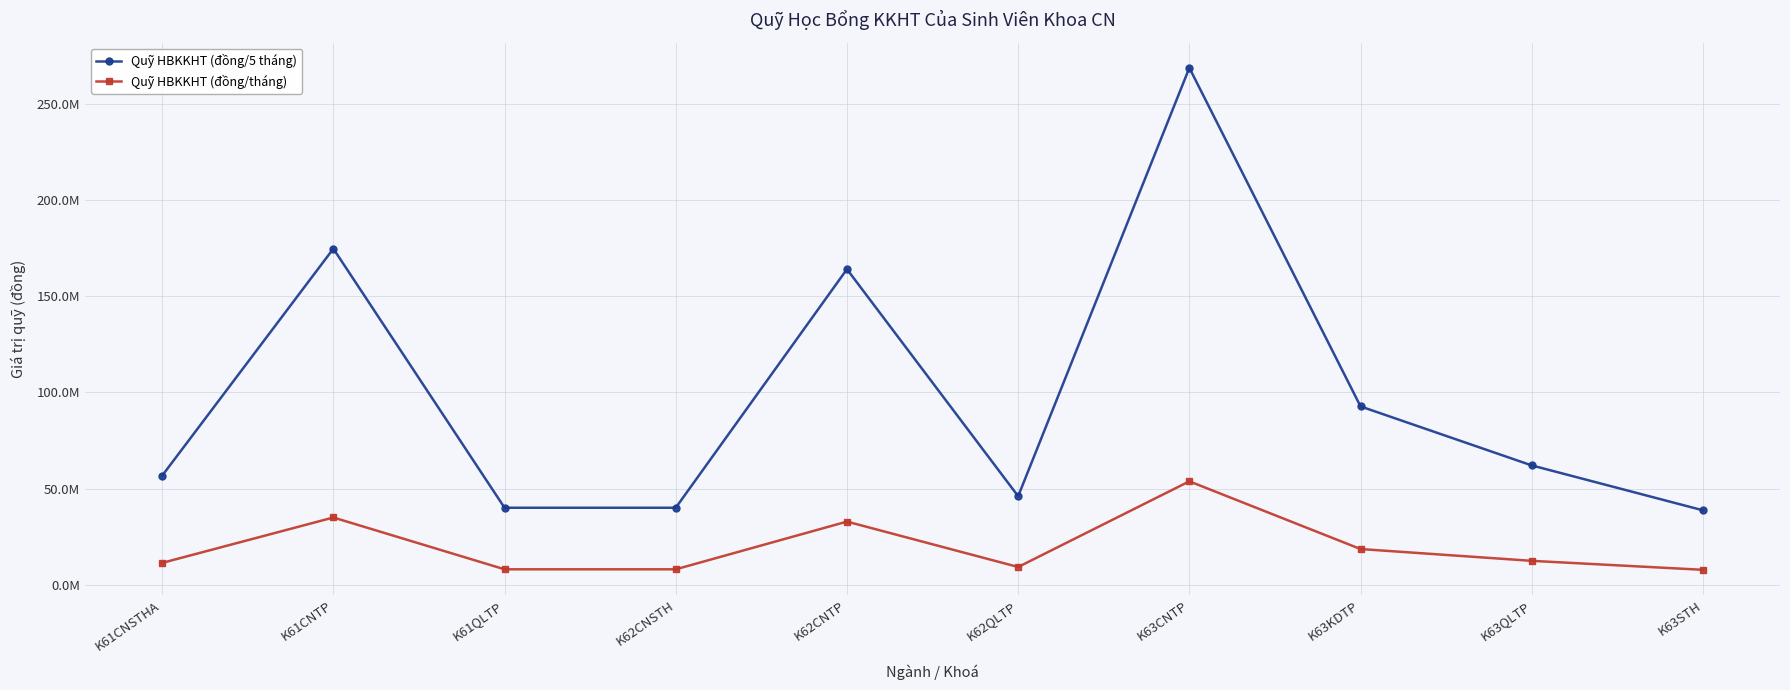

Rank the series by their average value, from lowest to highest.

Quỹ HBKKHT (đồng/tháng), Quỹ HBKKHT (đồng/5 tháng)